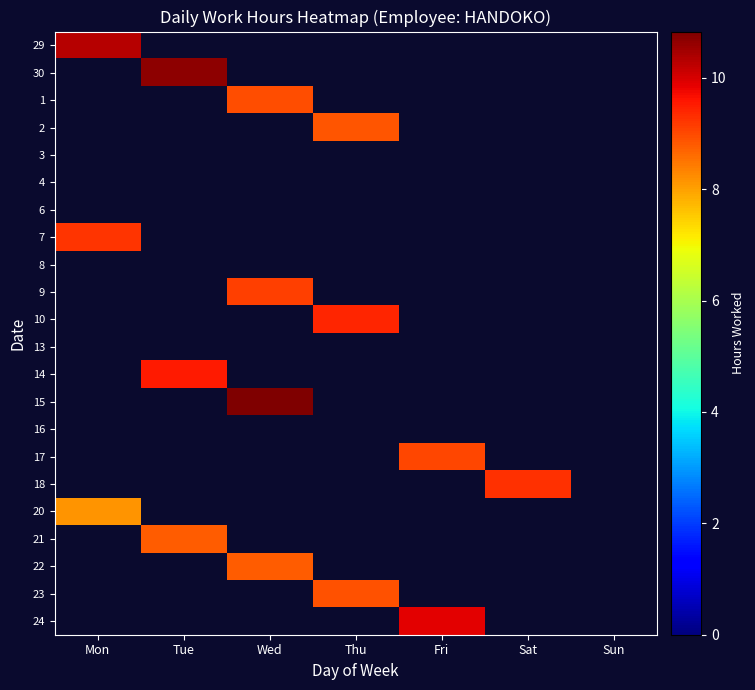

At which category is the sum across all series the highest?

Wed